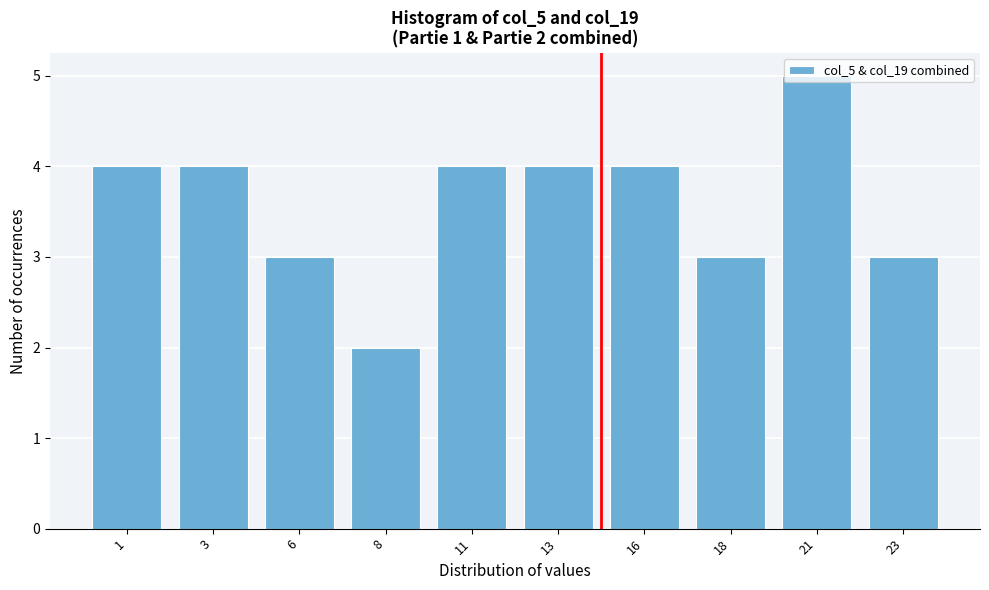

What is the ratio of the value at 6 to the value at 8?

1.5